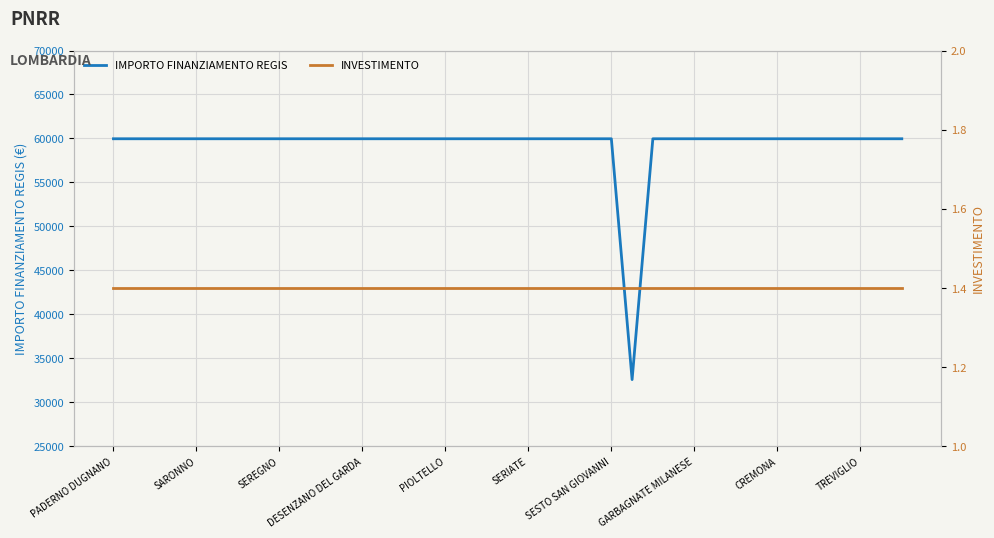

Read the IMPORTO FINANZIAMENTO REGIS value at SEREGNO.

59966